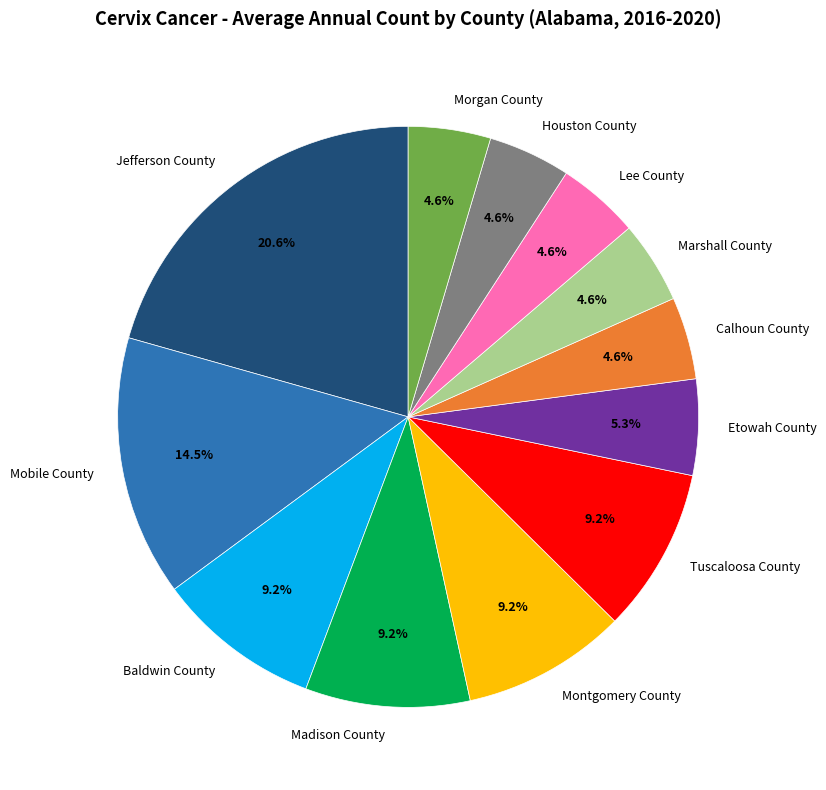

To the nearest percent, what portion does Etowah County represent?

5%